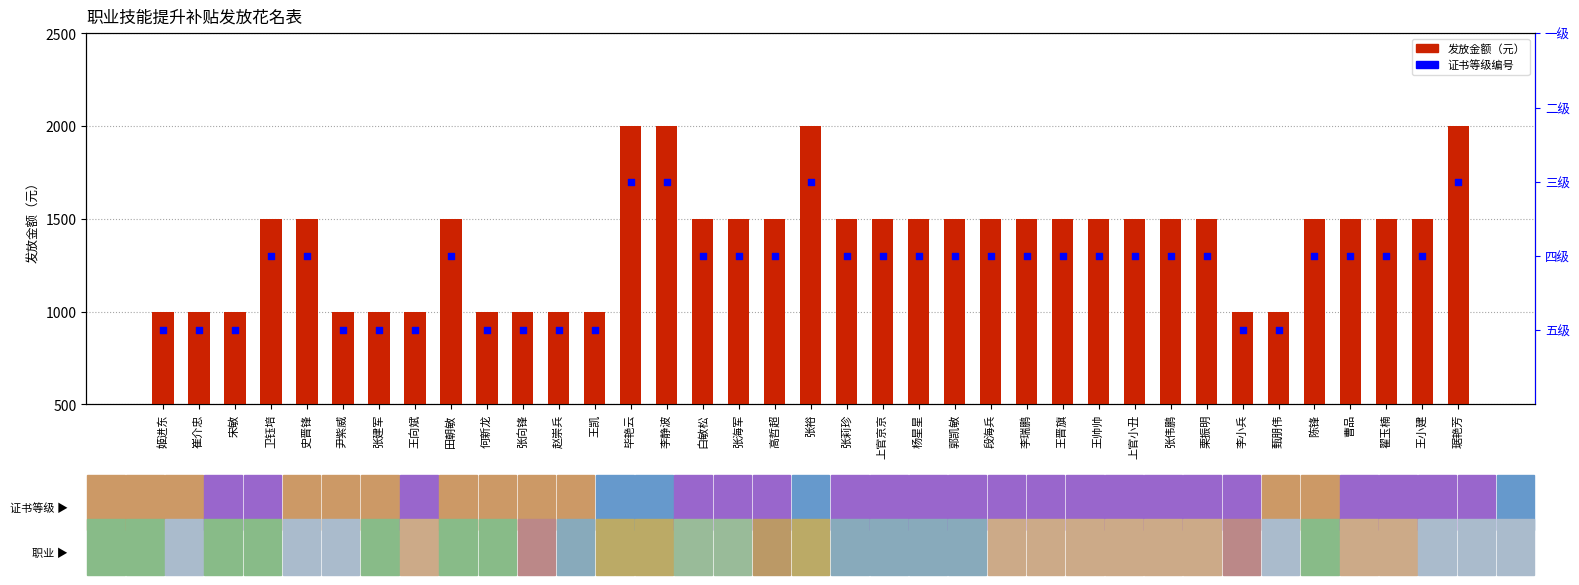

What is the total value across all series at 王小建?

1502